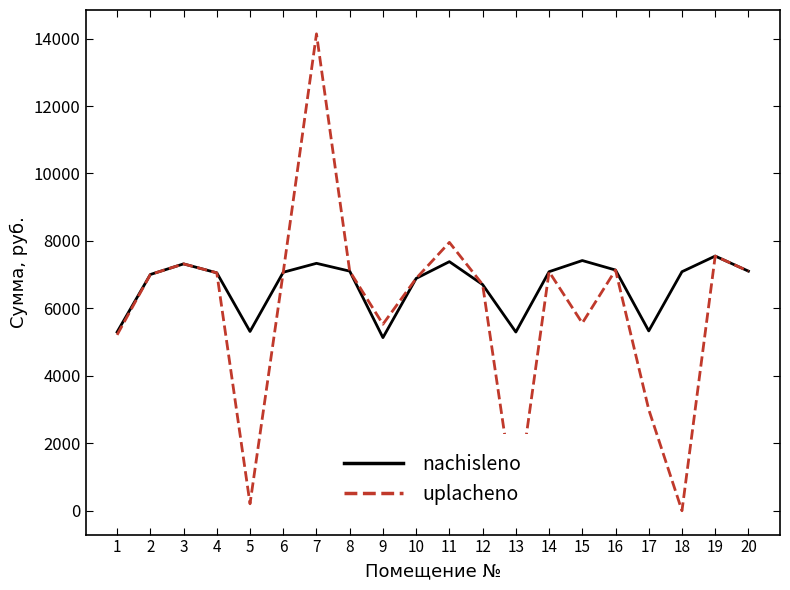

Which category has the highest value in the nachisleno series?

19